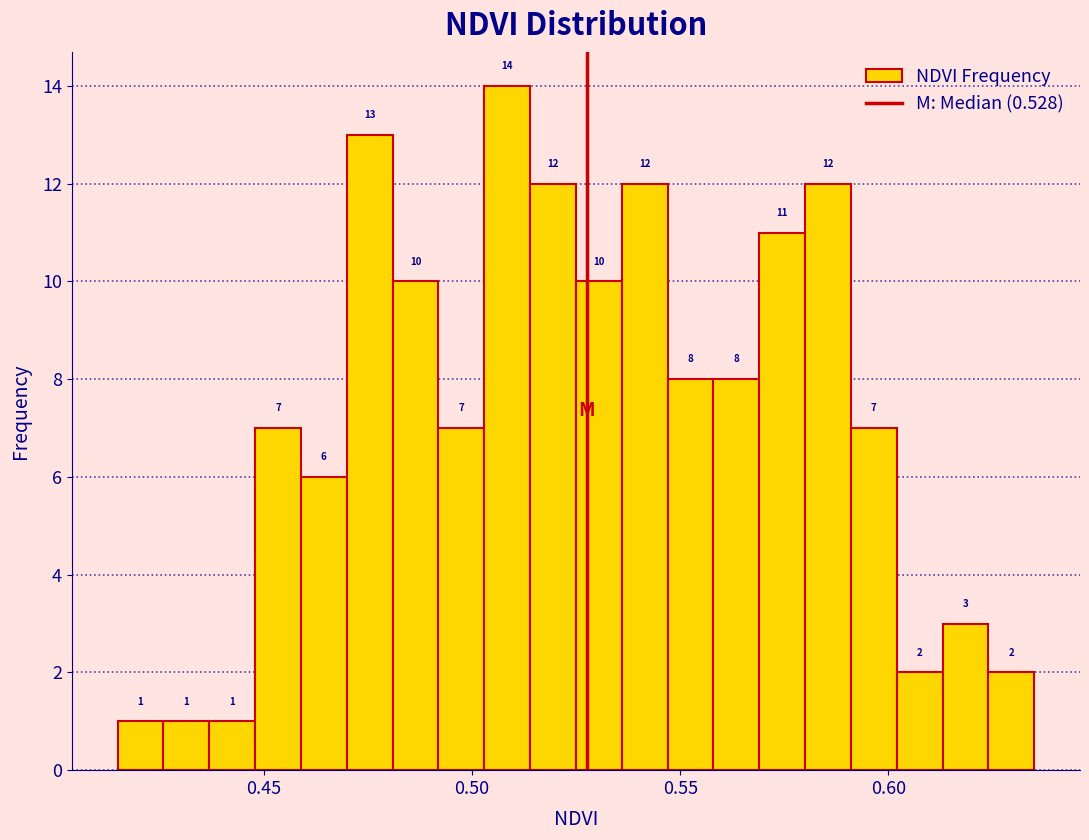

Around what value on the x-axis is the tallest bar? Give the approximate position of its centre, as read against the axis.

0.510